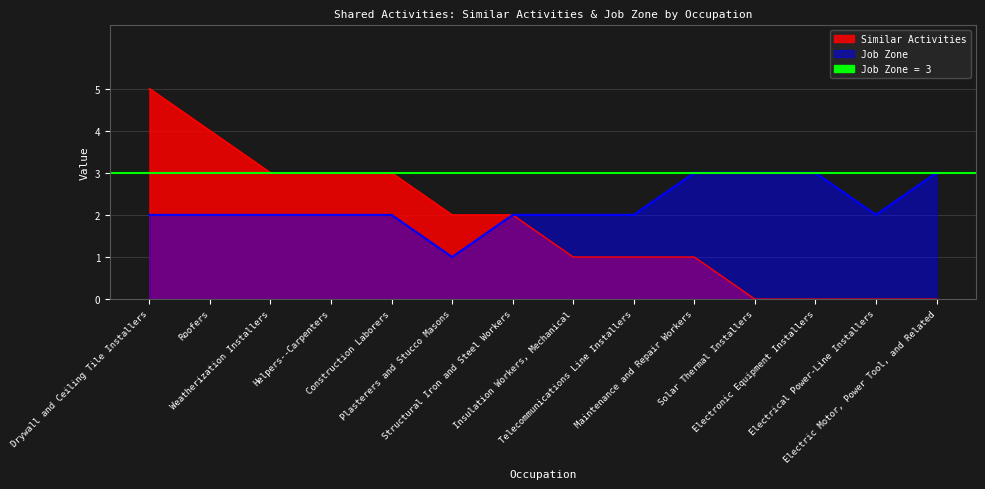

The value of Job Zone at Construction Laborers is 1. True or false?

False